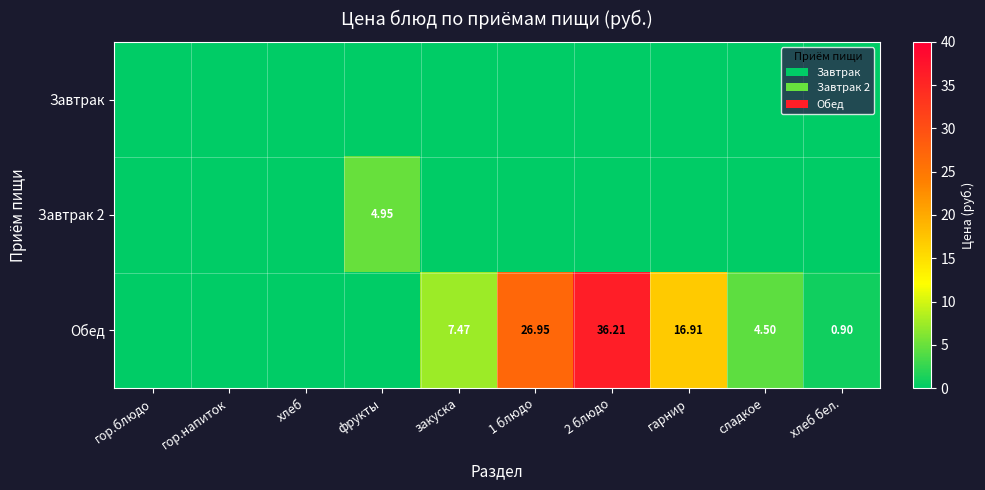

What is the spread (max minus min) of values at 1 блюдо?

26.9